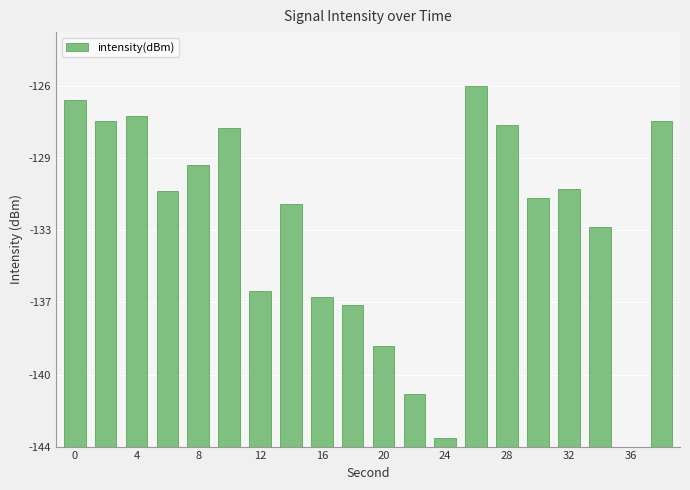

What is the difference between the maximum and minimum values?

18.5